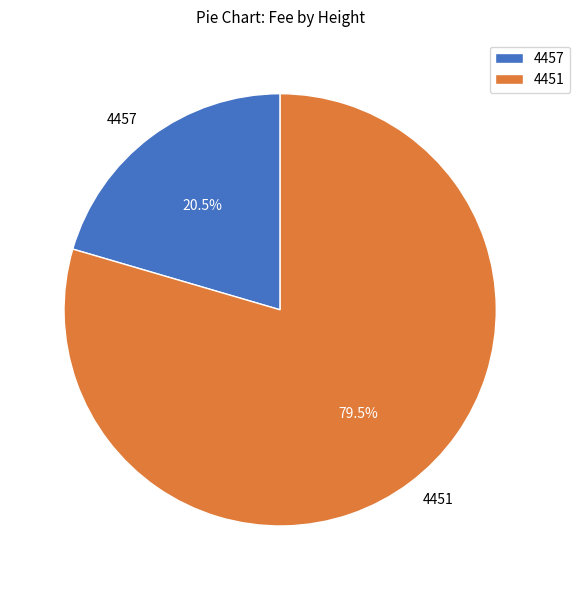

Count the number of slices in the pie.

2